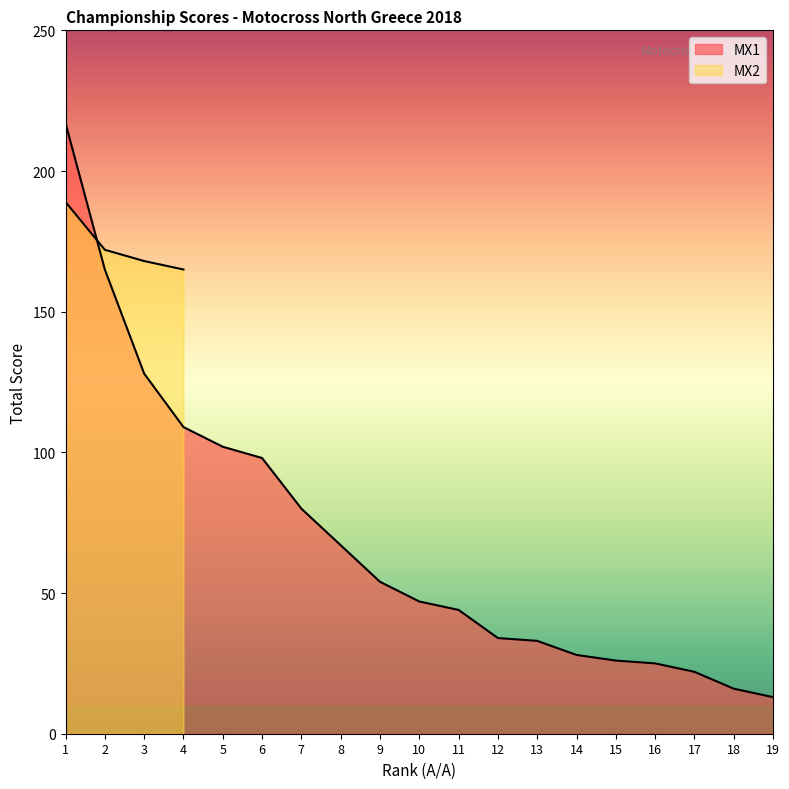

The value at 17 is 31. True or false?

False